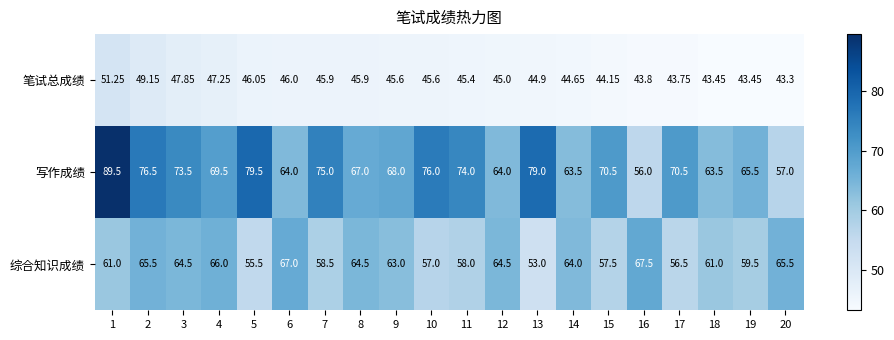

Rank the series by their maximum value, from lowest to highest.

笔试总成绩, 综合知识成绩, 写作成绩